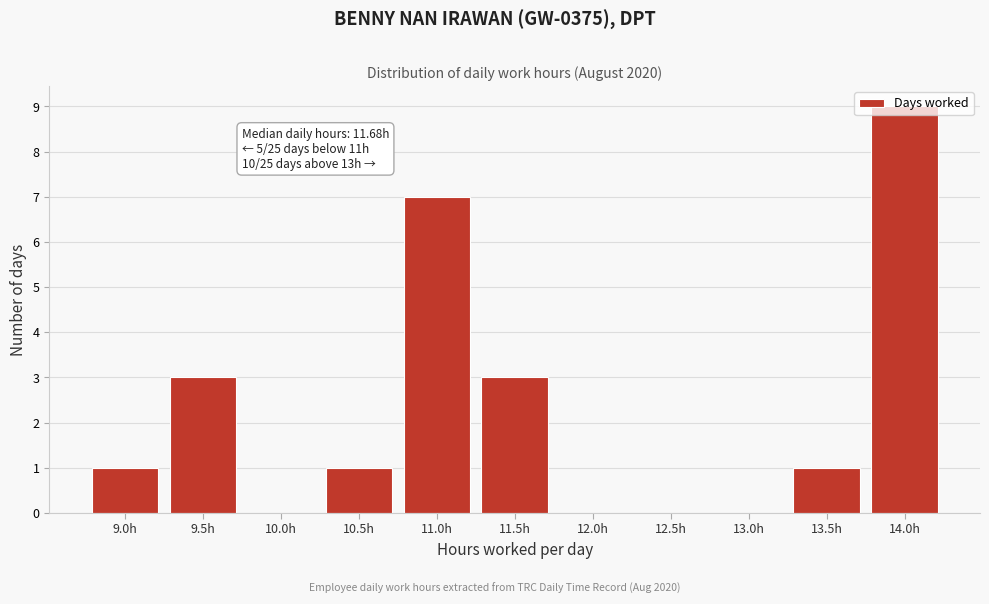

Which has a higher value, 10.0h or 11.5h?

11.5h